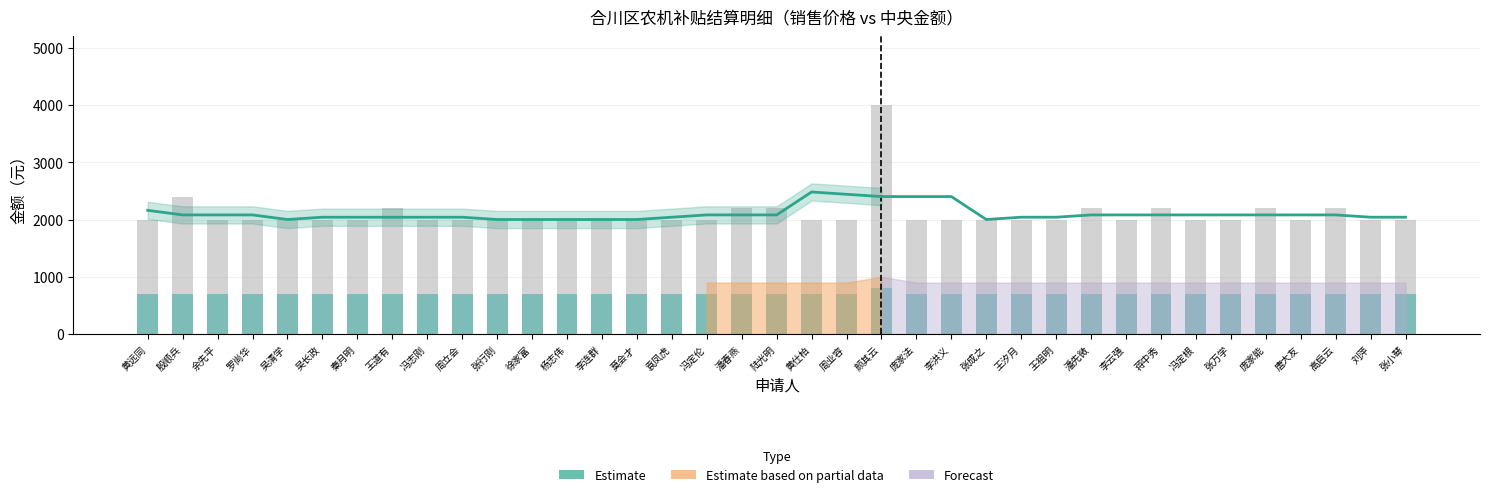

True or false: Estimate has a value of 532 at 王祖明.

False